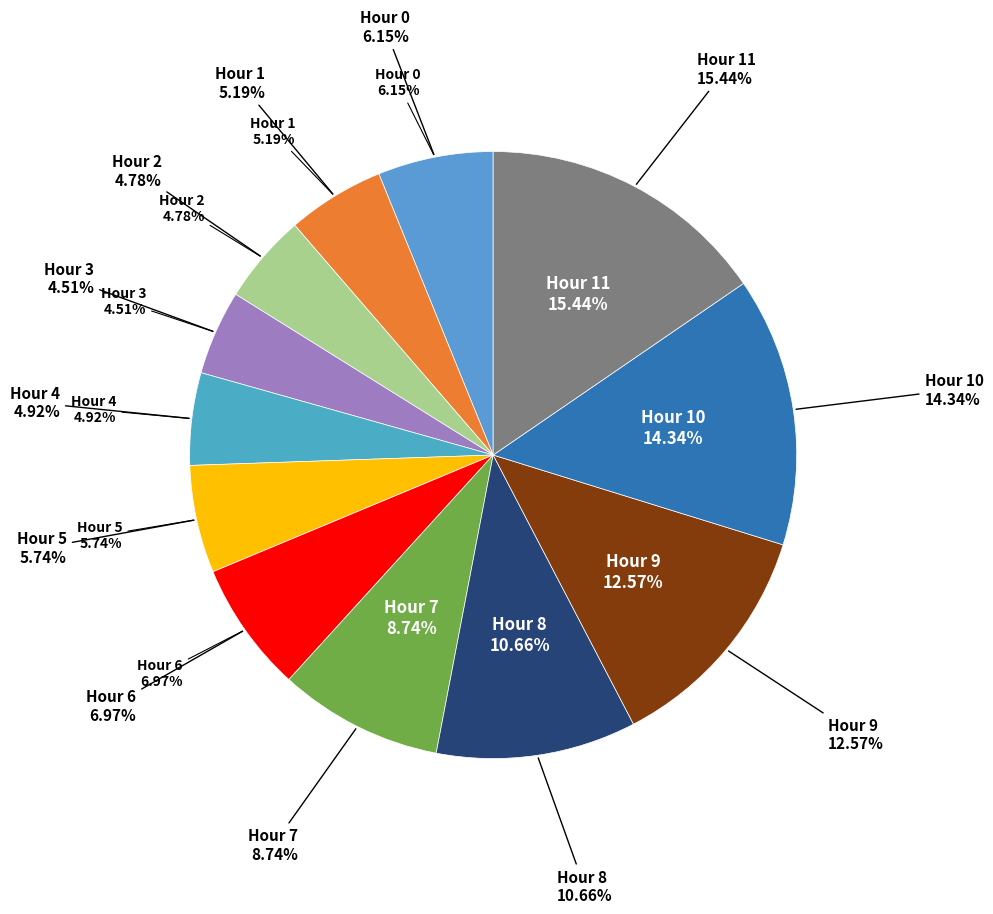

Does Hour 9 account for over 50% of the chart?

No